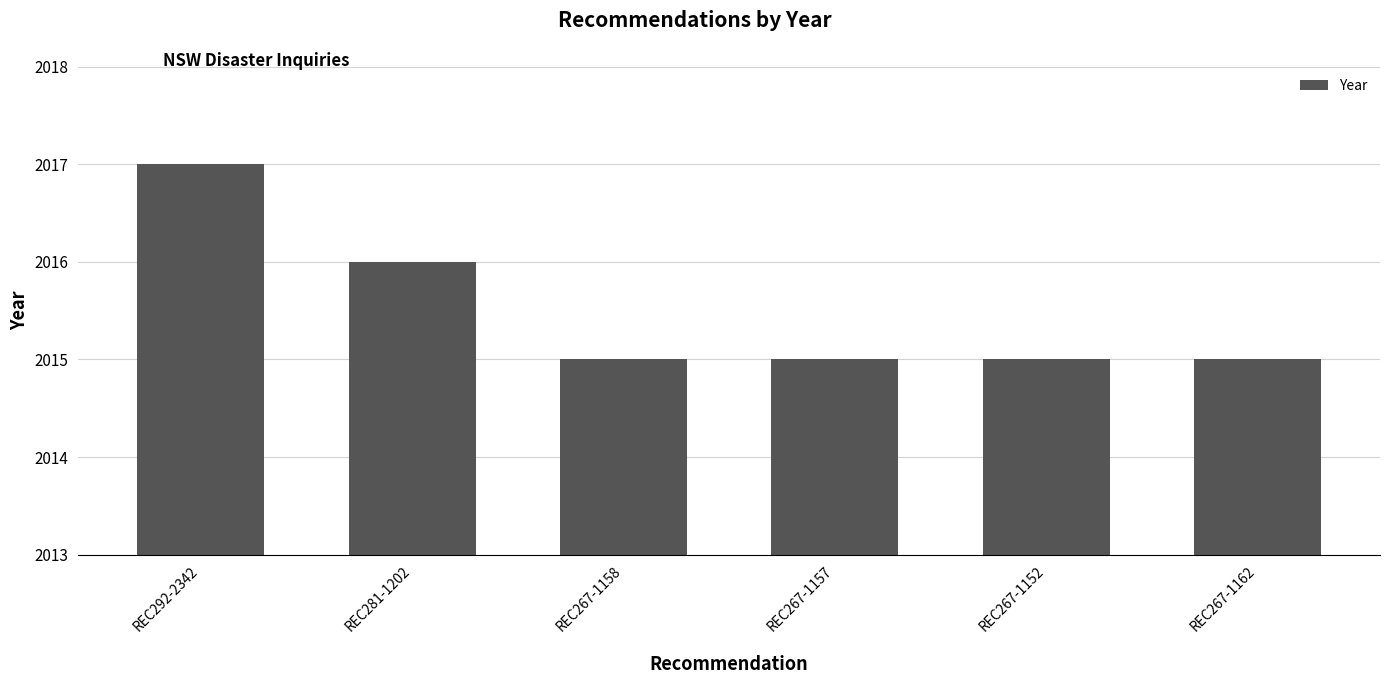

What is the label of the 3rd bar from the left?

REC267-1158